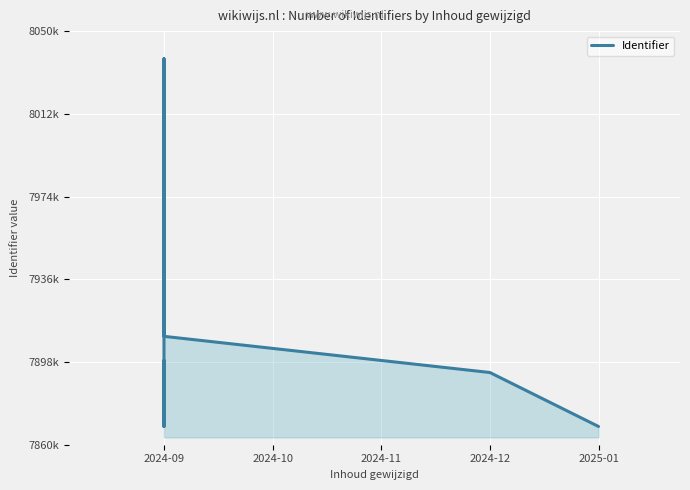

How many lines are shown in the chart?

1